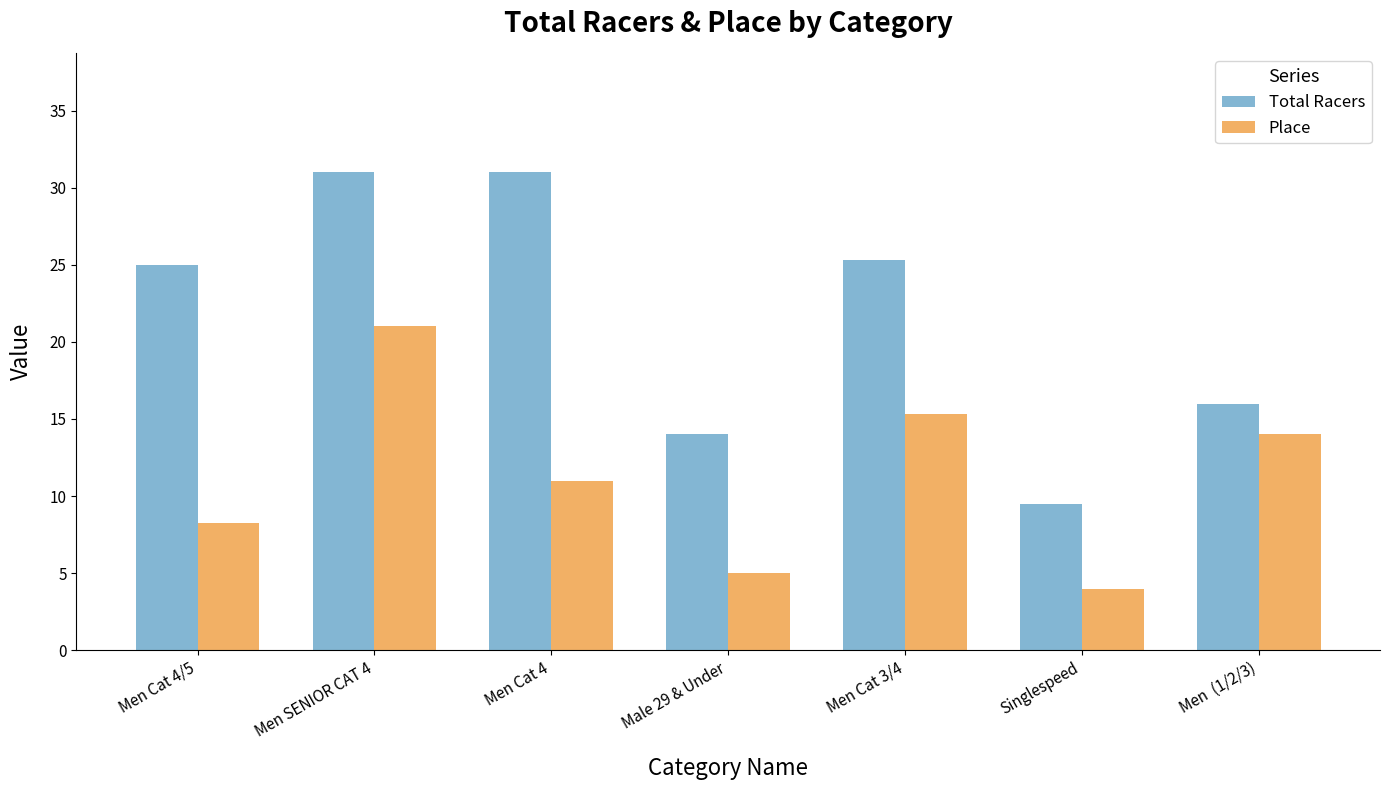

At Men Cat 4, list the series in order from largest to smallest.

Total Racers, Place